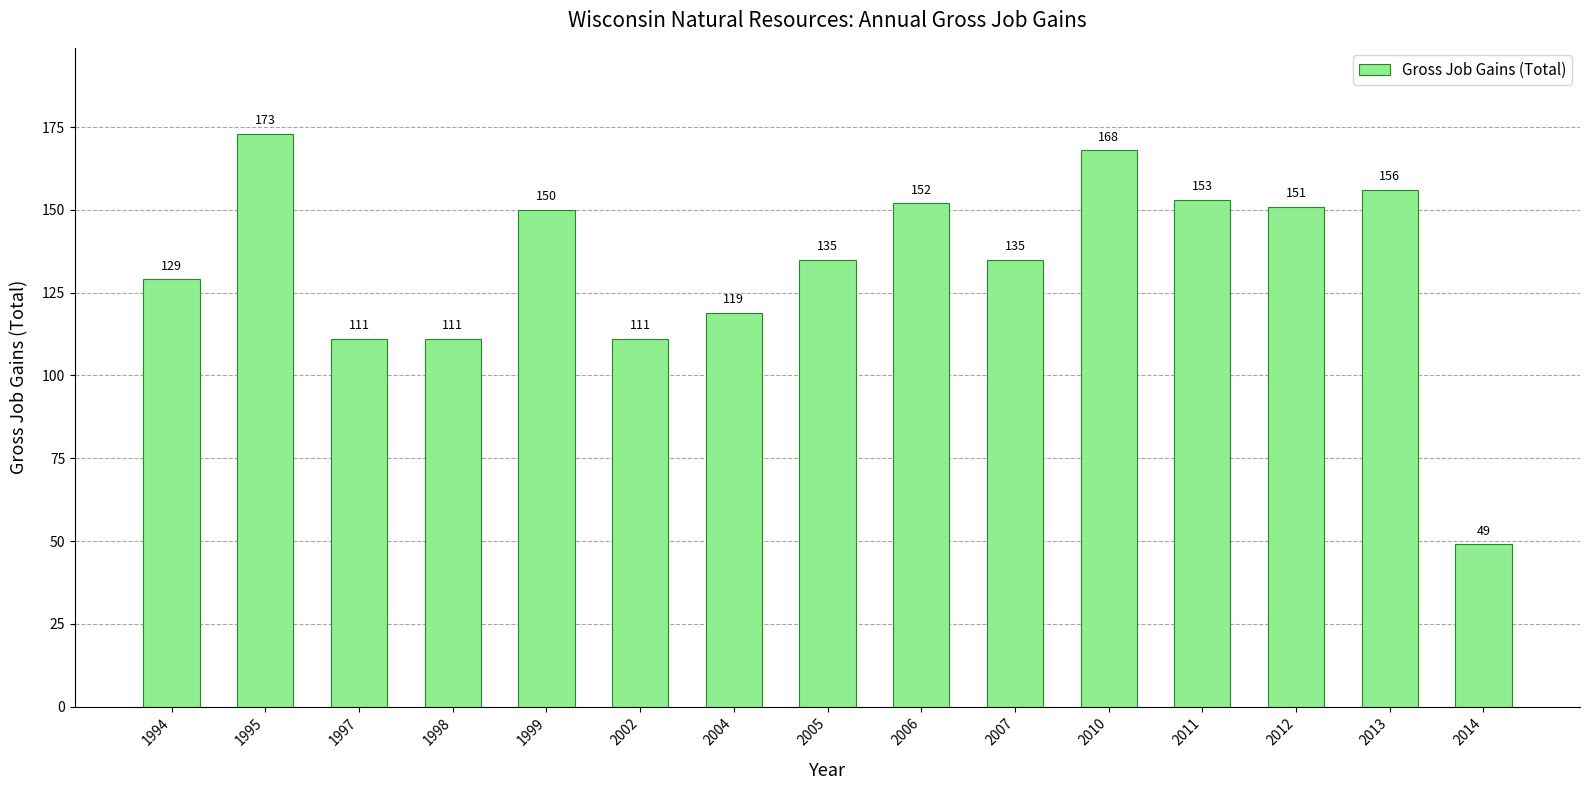

Reading left to right, list all the values displayed in this chart.

129	173	111	111	150	111	119	135	152	135	168	153	151	156	49